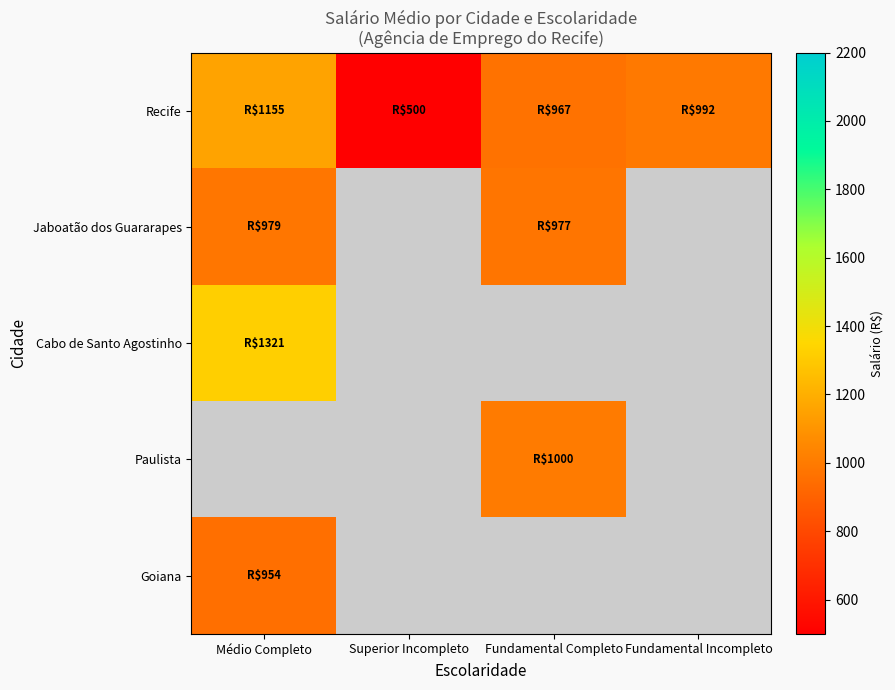

What is the spread (max minus min) of values at Fundamental Completo?

33.2